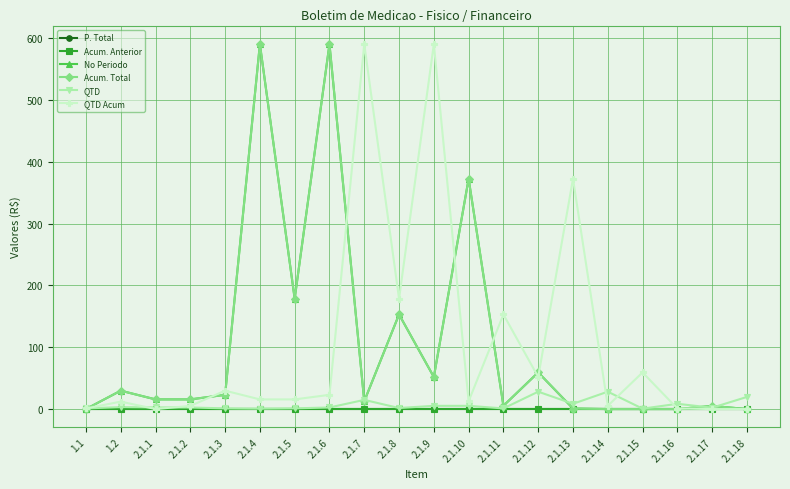

True or false: P. Total and QTD Acum intersect in this chart.

False